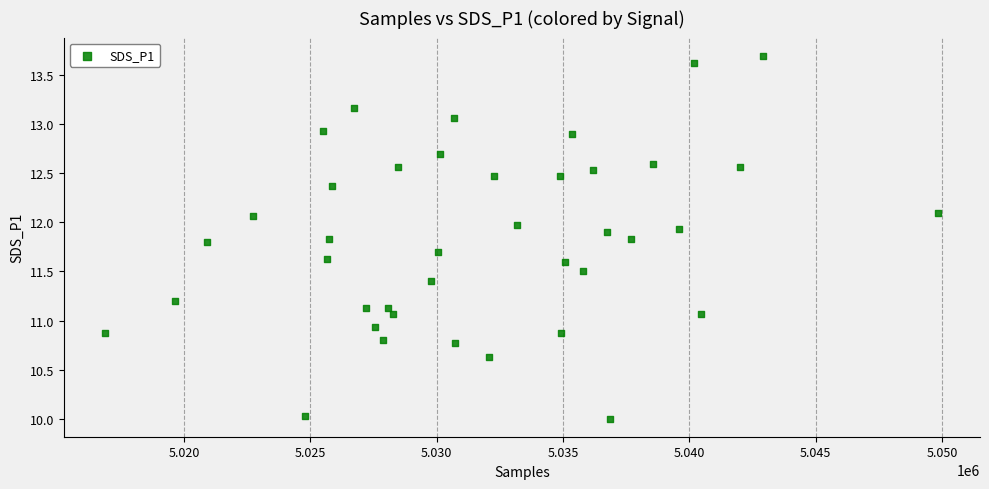

What is the range of X values (max minus min)?

32978.0